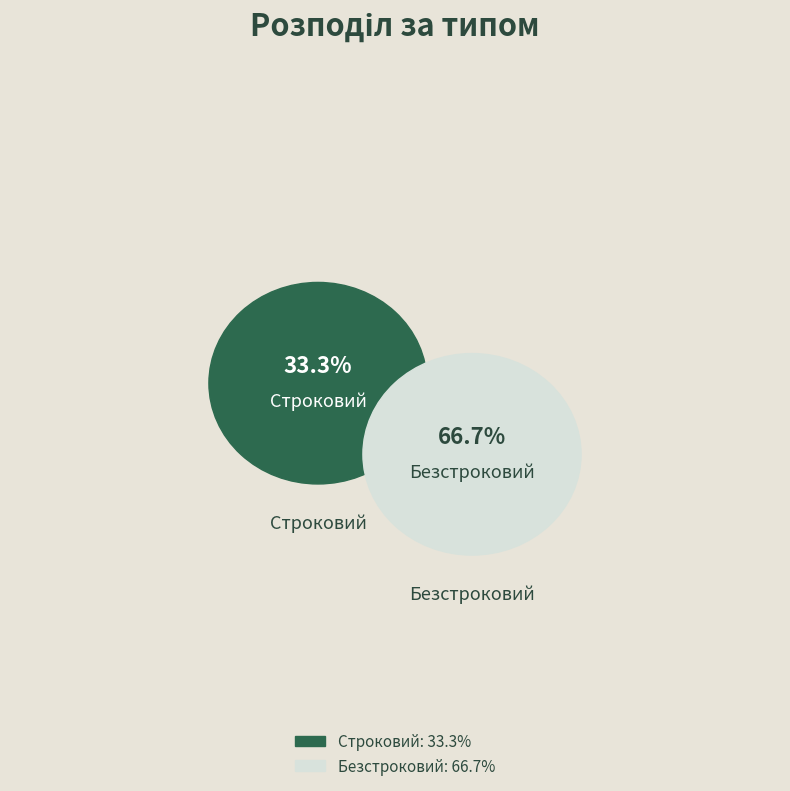

The Безстроковий slice represents 80% of the pie. True or false?

False